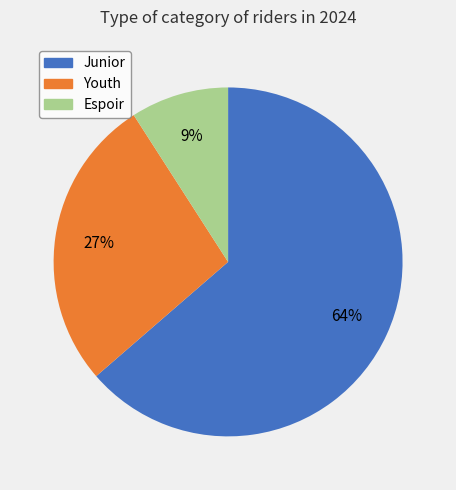

Does any single category account for the majority?

Yes